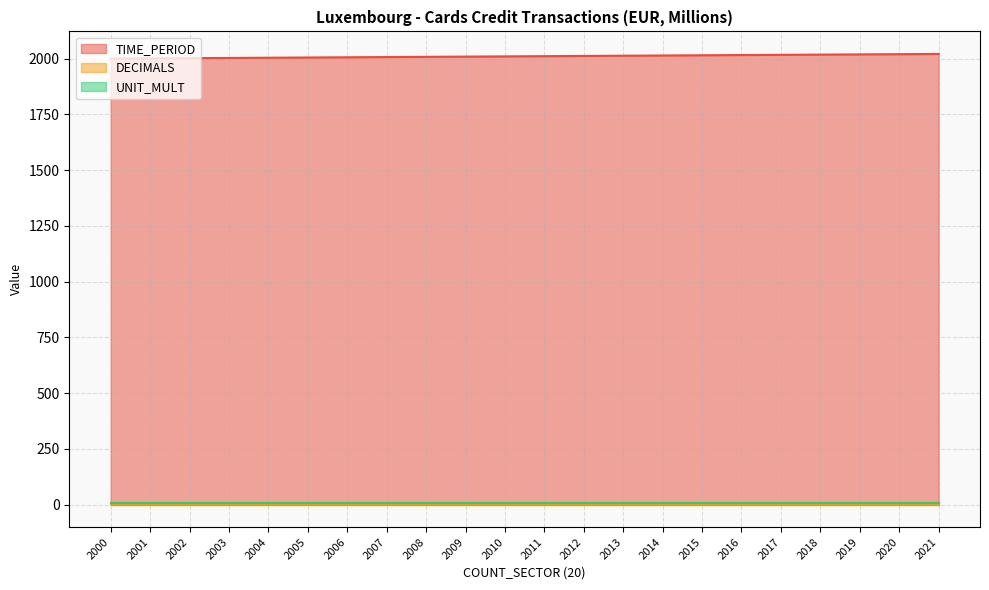

True or false: UNIT_MULT has a value of 6 at 2016.

True